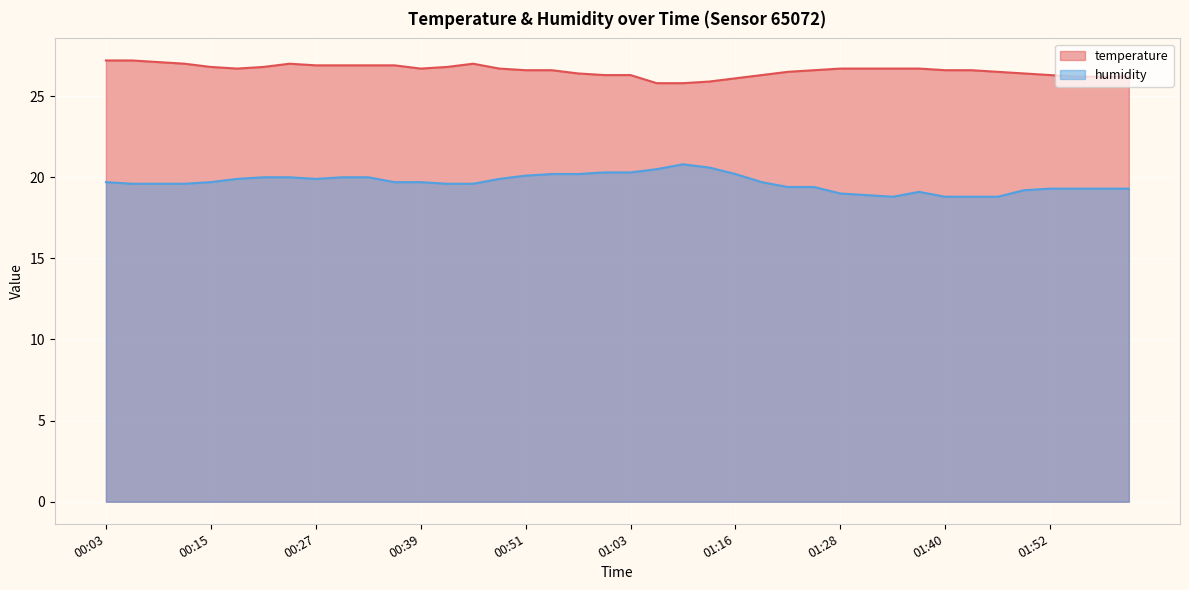

Which has a higher value, 00:15 or 01:06?

00:15